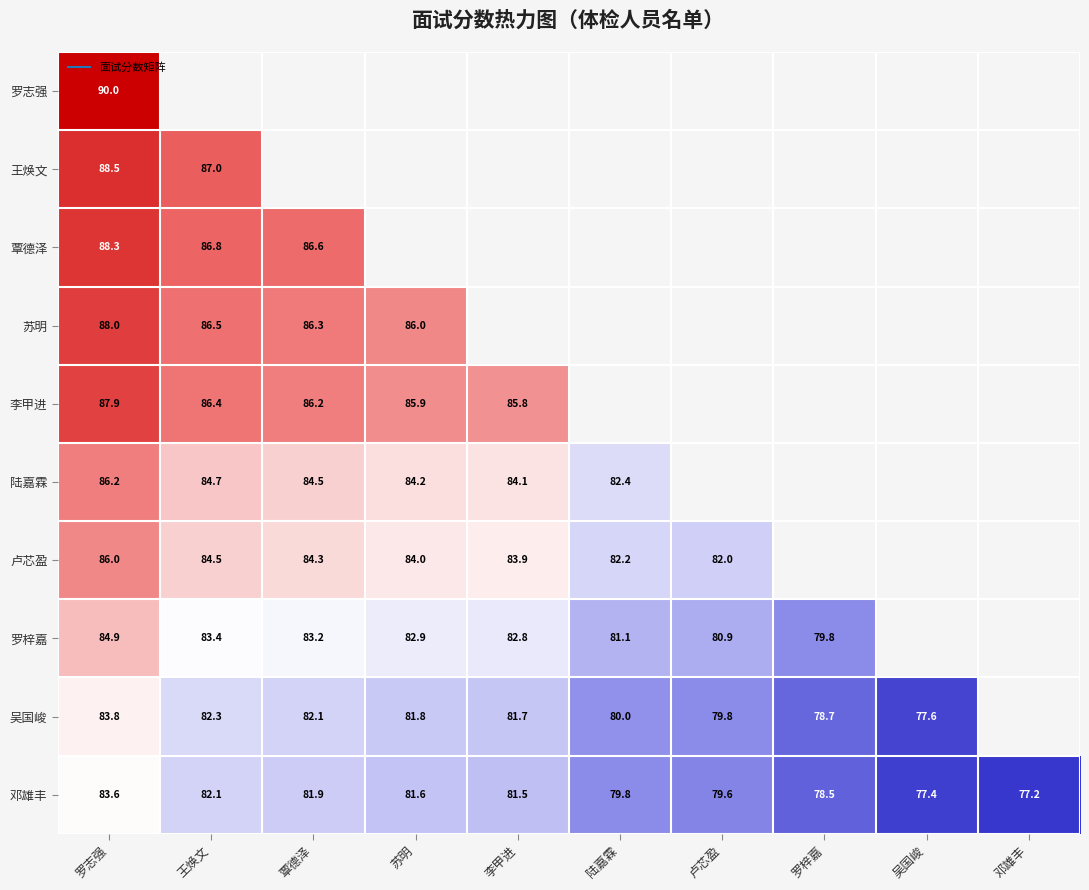

How many values in the 卢芯盈 series exceed 83?

5